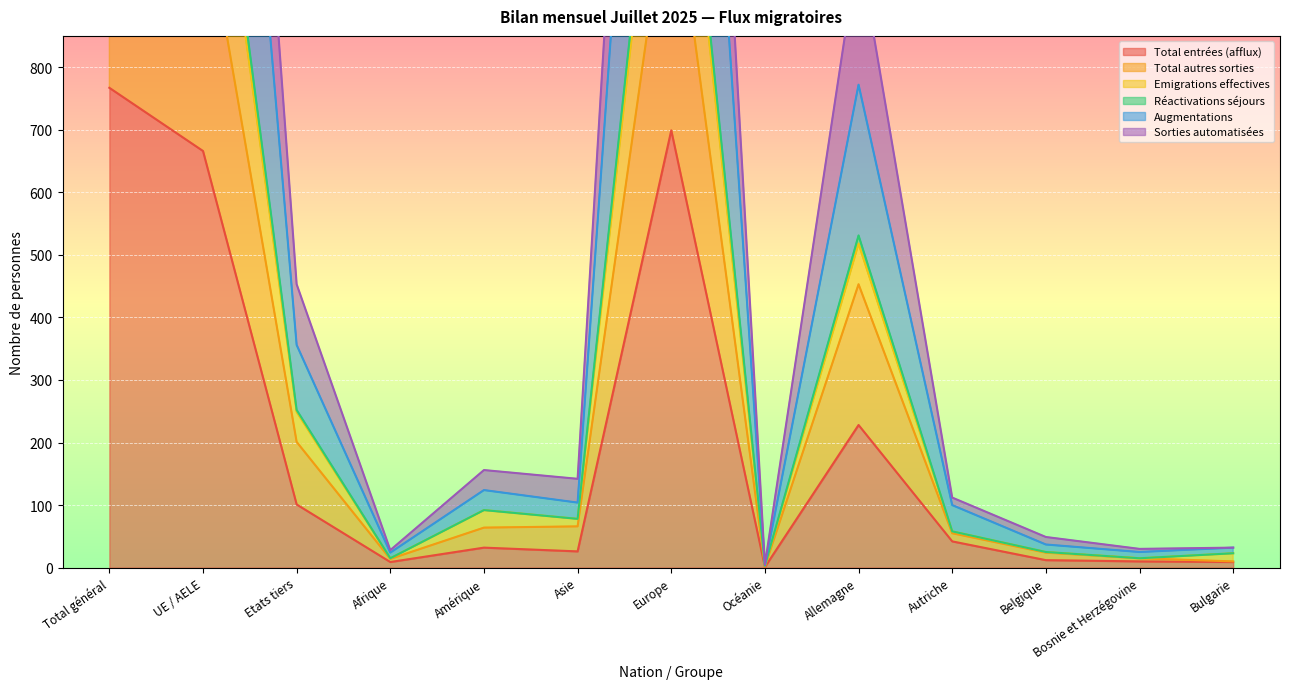

What position from the right is Europe?

7